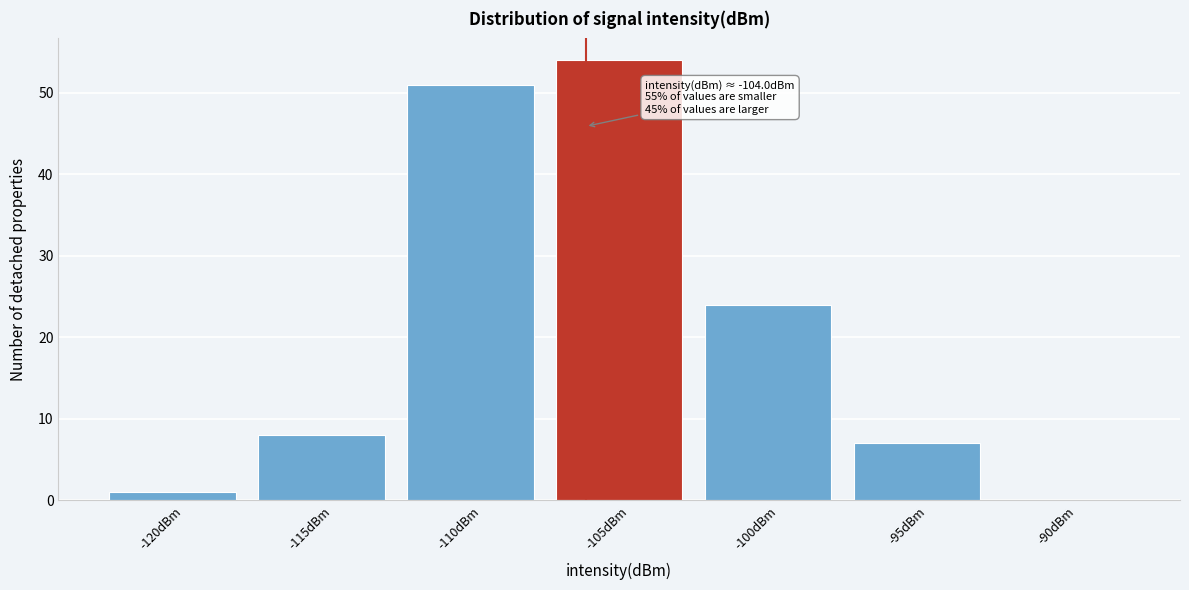

Reading left to right, transcribe all the data shown in this chart.

-120dBm=1	-115dBm=8	-110dBm=51	-105dBm=54	-100dBm=24	-95dBm=7	-90dBm=0